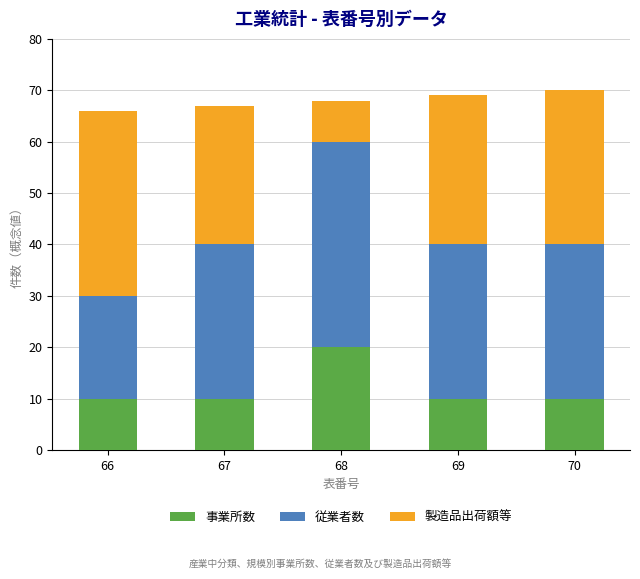

Count the number of data series in this chart.

3